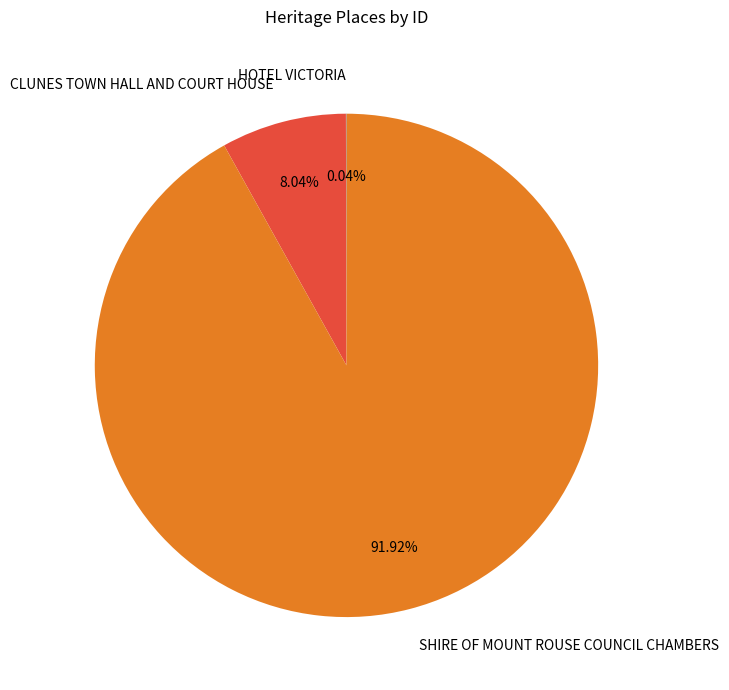

To the nearest percent, what is the difference between the largest and smallest slice percentages?

92%